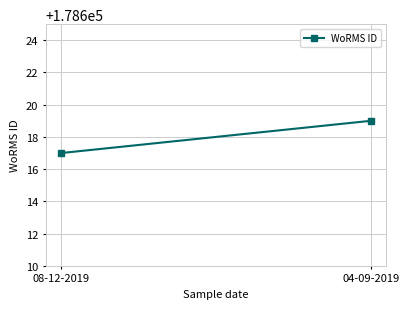

List the labels in order of value, smallest first.

08-12-2019, 04-09-2019